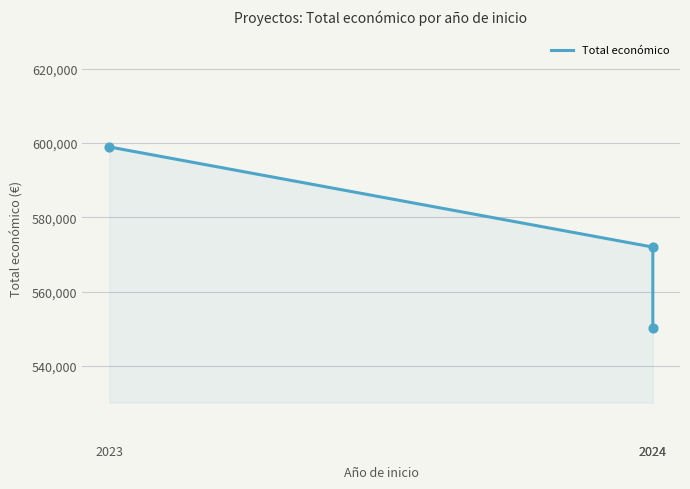

What is the change in value from 2023 to 2024?

-26944